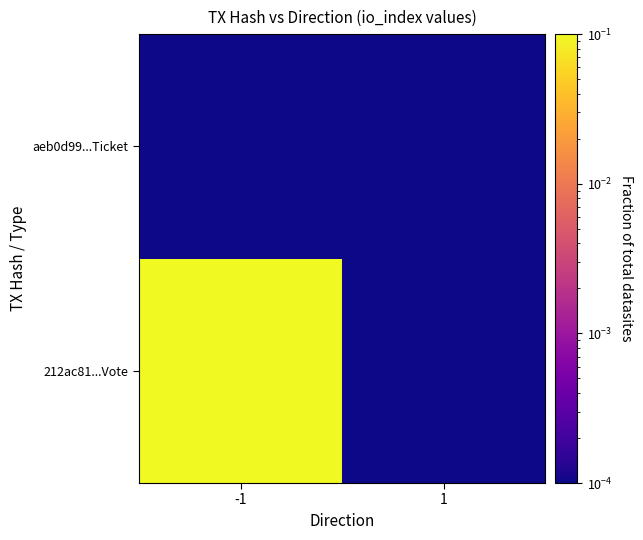

Which label corresponds to the smallest value in the chart?

1